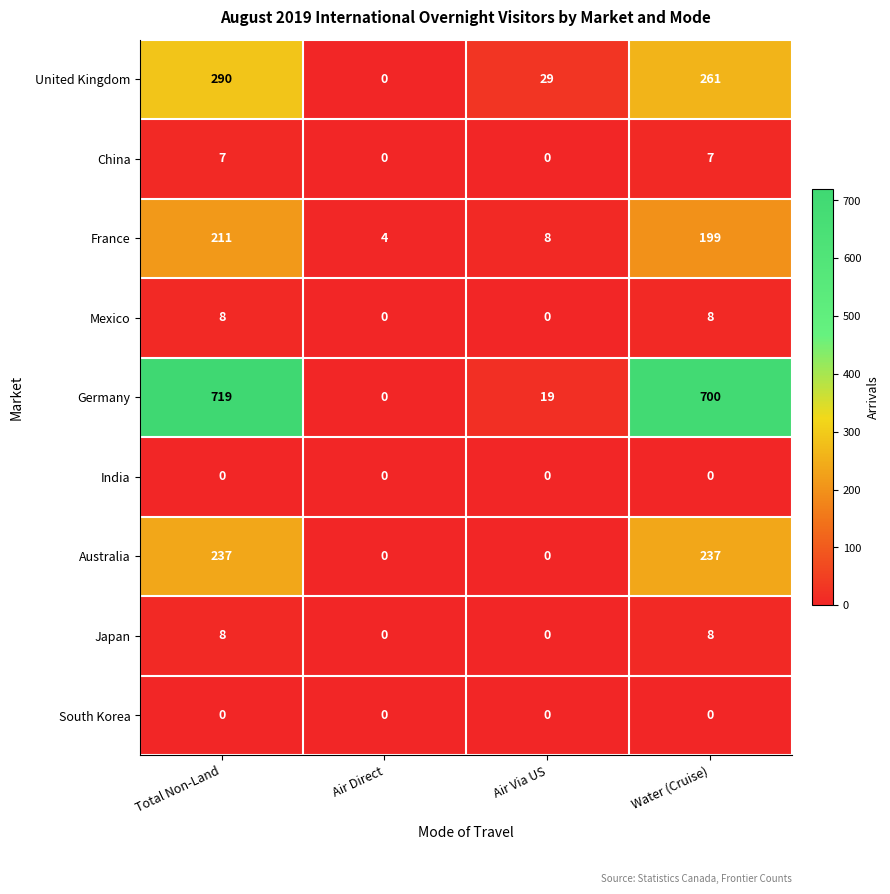

What is the sum of all France values?

422